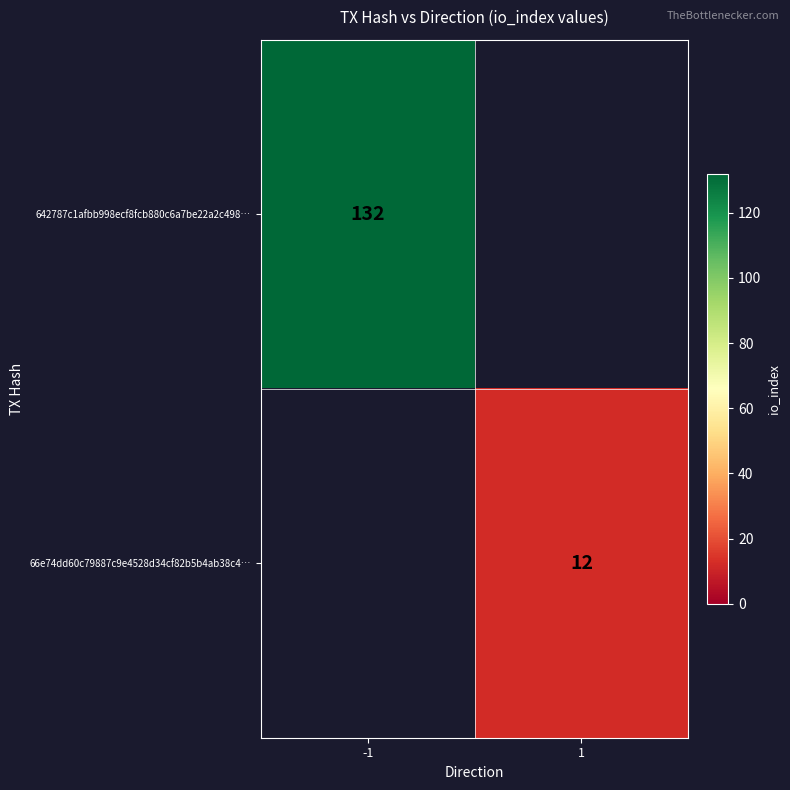

The value of 642787c1afbb998ecf8fcb880c6a7be22a2c498… at -1 is 73. True or false?

False